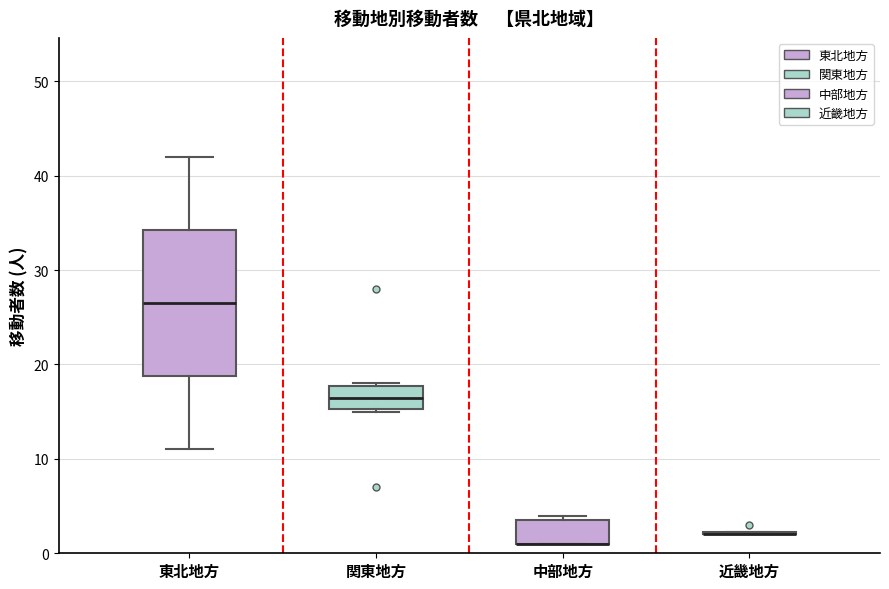

Reading left to right, transcribe this box plot: for each box, give where its median line is, the range the box spans, and where its two whiskers end, as read against the y-axis. The values are not printed on the chart, so give them approximately, as read against the axis.

東北地方: median 27, box 19 to 34, whiskers 11 to 42
関東地方: median 17, box 15 to 18, whiskers 15 to 18
中部地方: median 1 (drawn on the box's lower edge), box 1 to 4, whiskers 1 to 4 (just above the box's upper edge)
近畿地方: box collapsed to a line at 2, whiskers 2 to 2